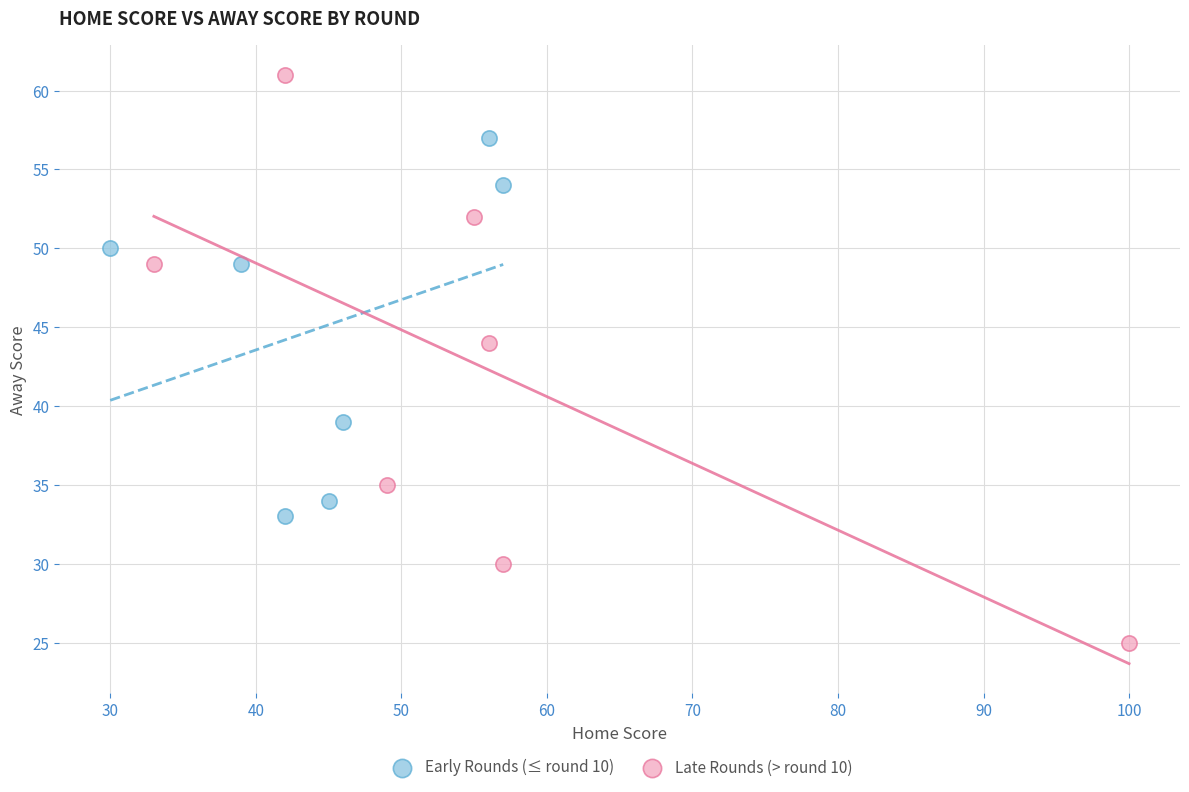

Which series contains the highest Y value?

Late Rounds (> round 10)